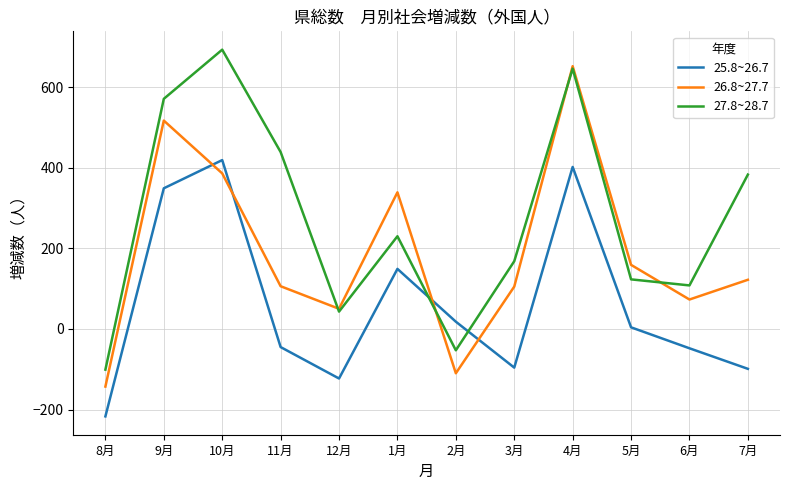

Where does the 25.8~26.7 series first go above 4?

9月